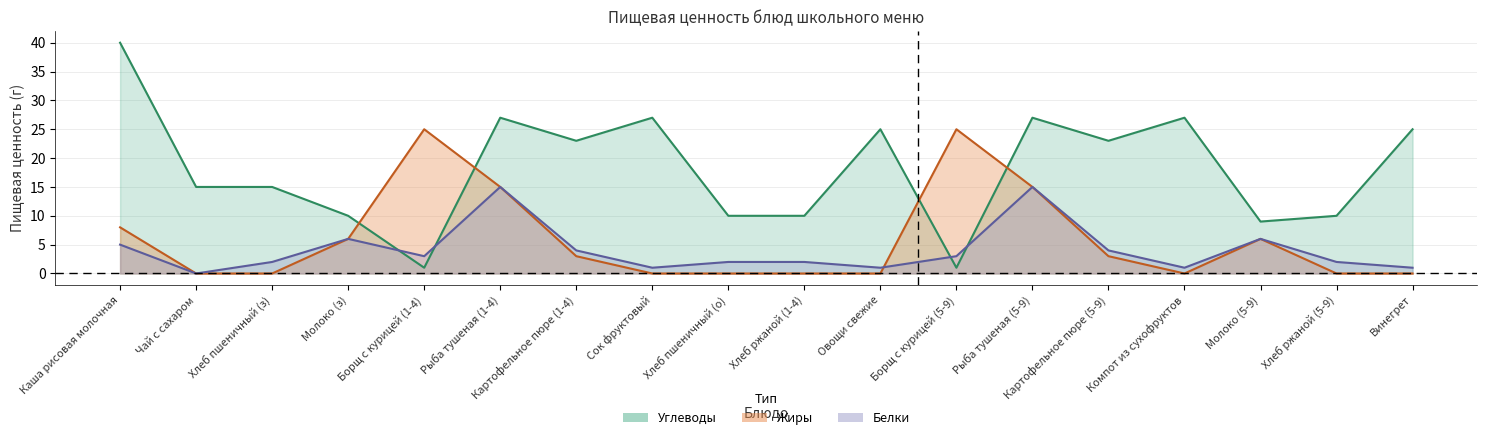

What is the sum of all Белки values?

73